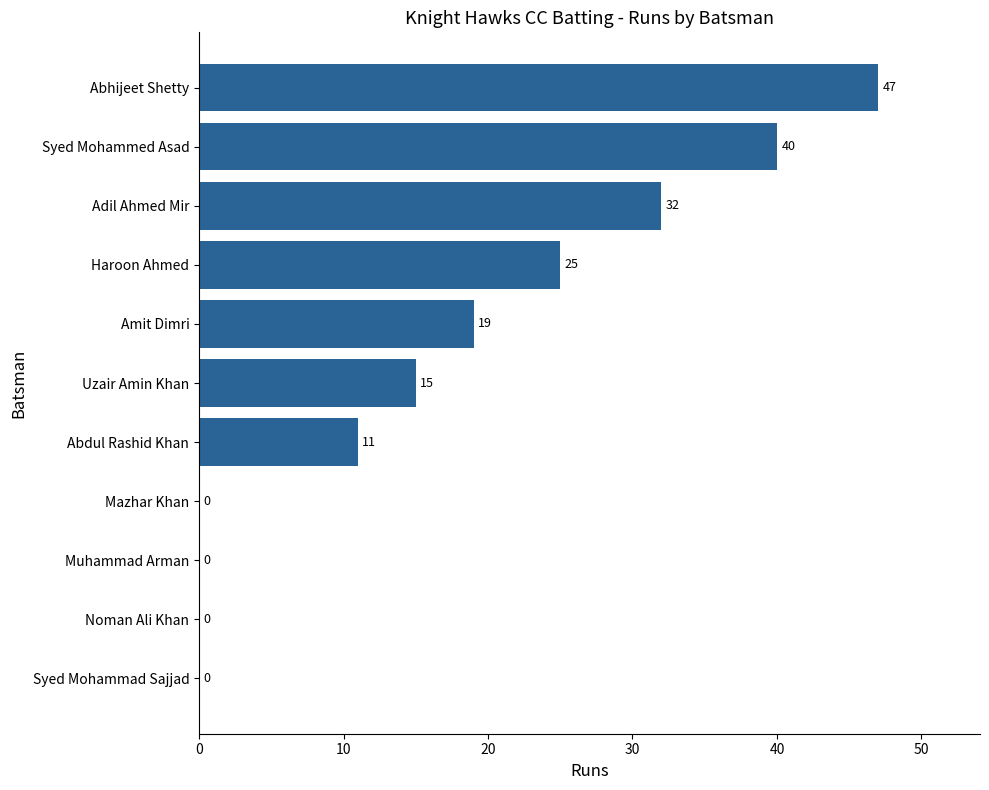

How many positive values are there?

7